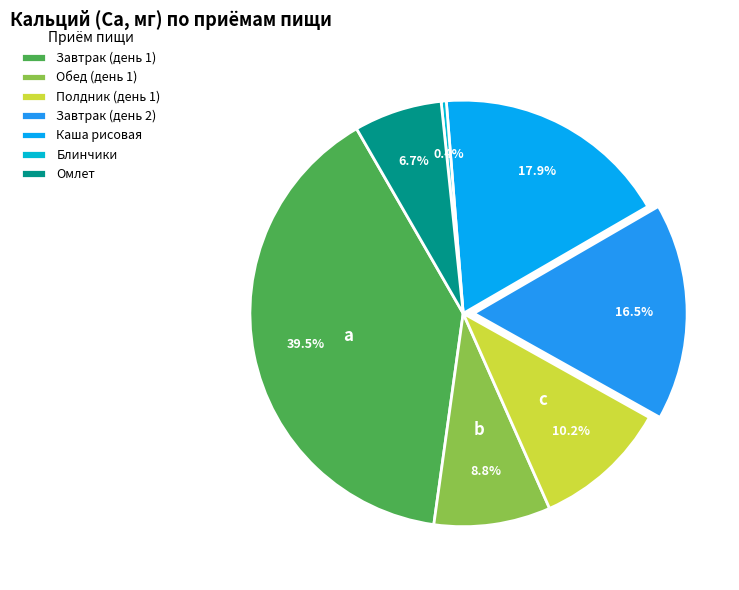

Is it true that Каша рисовая is 5% of the pie?

False